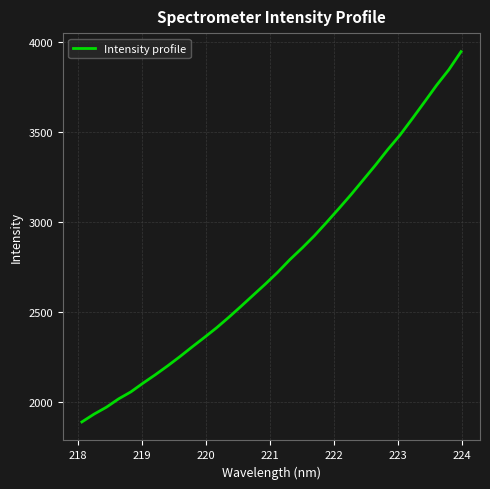

Reading left to right, extract all data points from this chart.

1887.9	1931.5	1969.6	2016.1	2055.0	2103.8	2150.3	2199.3	2250.7	2304.6	2357.2	2411.1	2469.5	2530.6	2592.9	2655.0	2720.0	2790.5	2854.9	2923.1	2997.5	3073.9	3151.9	3233.8	3315.9	3401.9	3482.4	3573.0	3665.9	3759.8	3846.0	3946.6